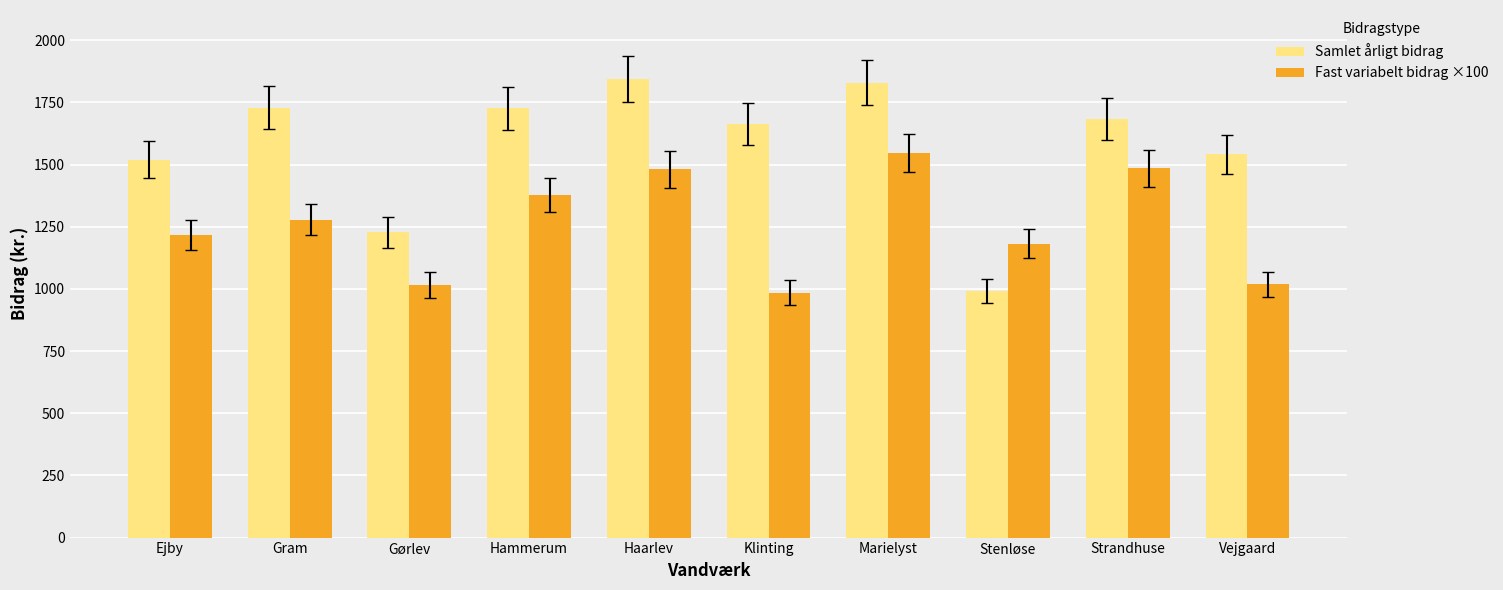

List the series in order of their overall mean, lowest first.

Fast variabelt bidrag ×100, Samlet årligt bidrag